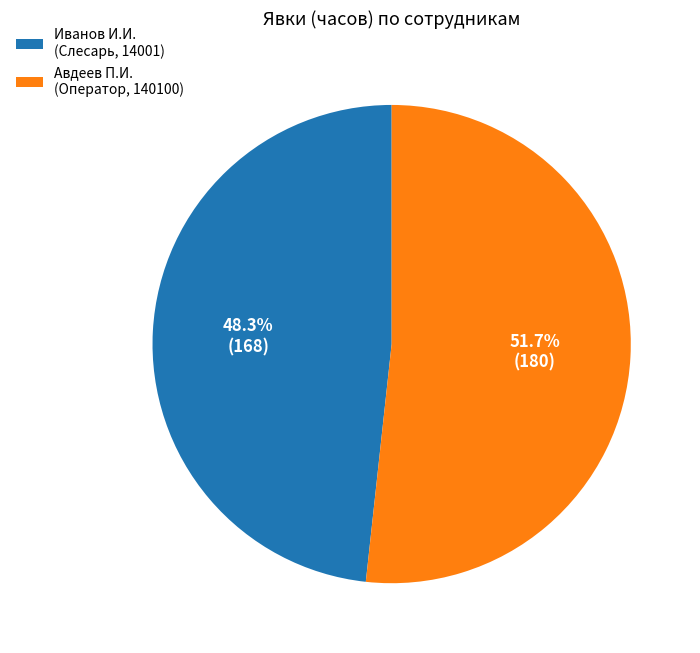

Does Иванов И.И. (Слесарь, 14001) represent more than half of the total?

No